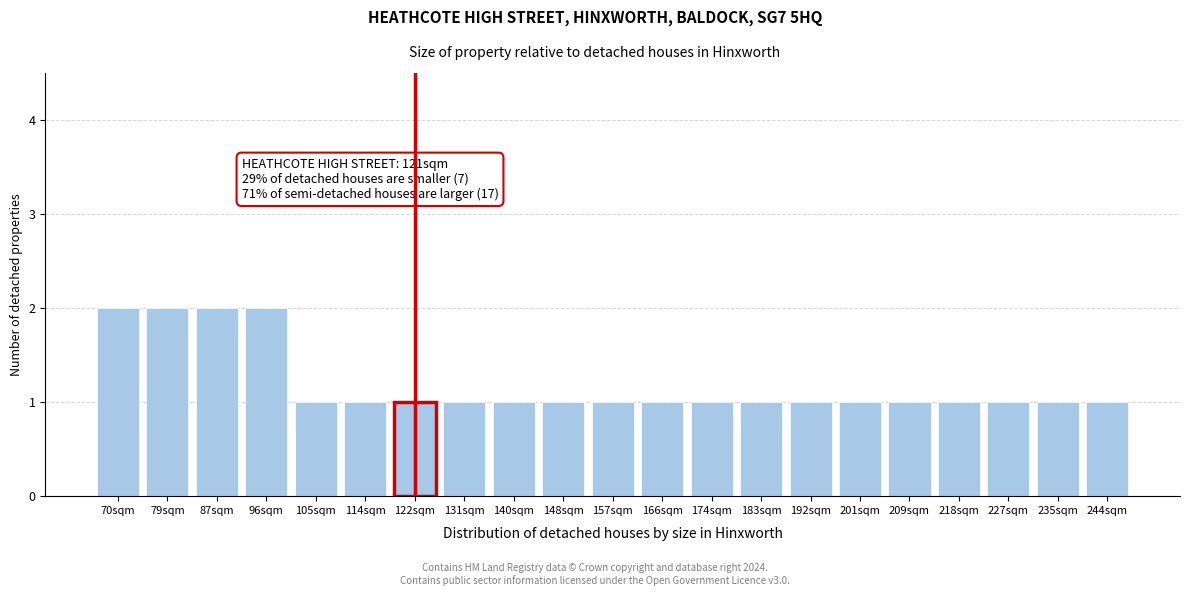

Reading left to right, list all the values displayed in this chart.

70sqm=2	79sqm=2	87sqm=2	96sqm=2	105sqm=1	114sqm=1	122sqm=1	131sqm=1	140sqm=1	148sqm=1	157sqm=1	166sqm=1	174sqm=1	183sqm=1	192sqm=1	201sqm=1	209sqm=1	218sqm=1	227sqm=1	235sqm=1	244sqm=1